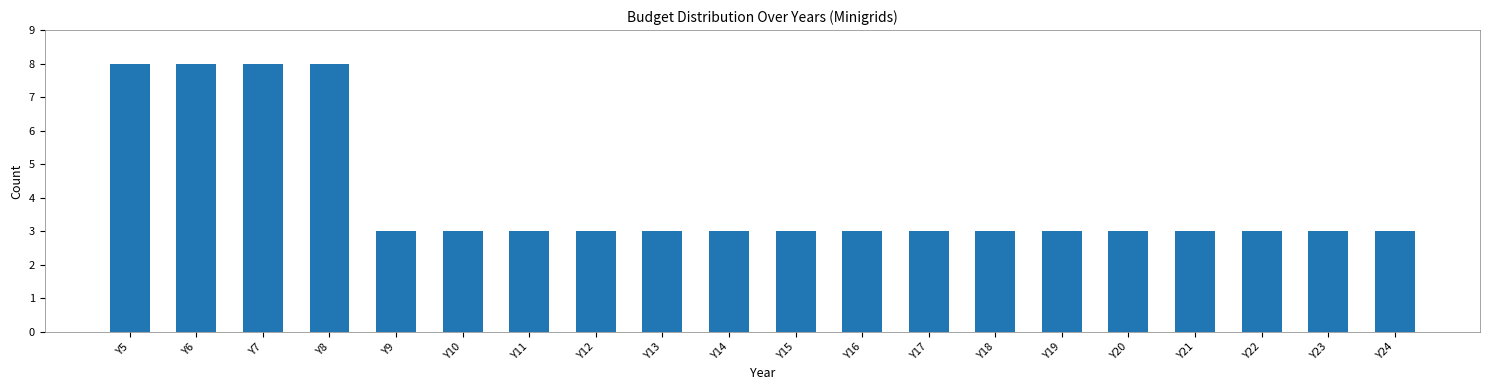

Reading left to right, list all the values displayed in this chart.

Y5=8	Y6=8	Y7=8	Y8=8	Y9=3	Y10=3	Y11=3	Y12=3	Y13=3	Y14=3	Y15=3	Y16=3	Y17=3	Y18=3	Y19=3	Y20=3	Y21=3	Y22=3	Y23=3	Y24=3